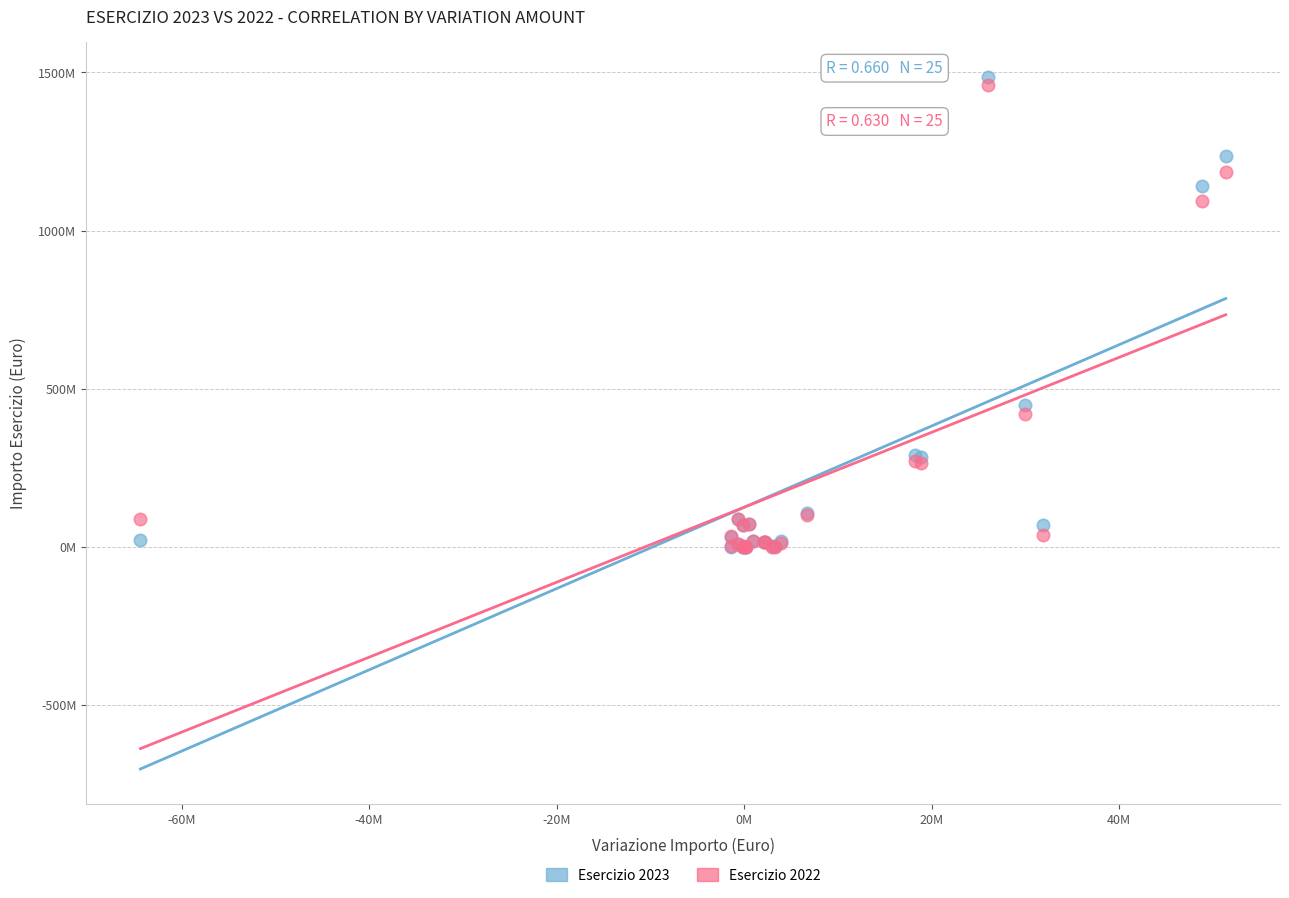

What are all the series names shown in the legend?

Esercizio 2023, Esercizio 2022